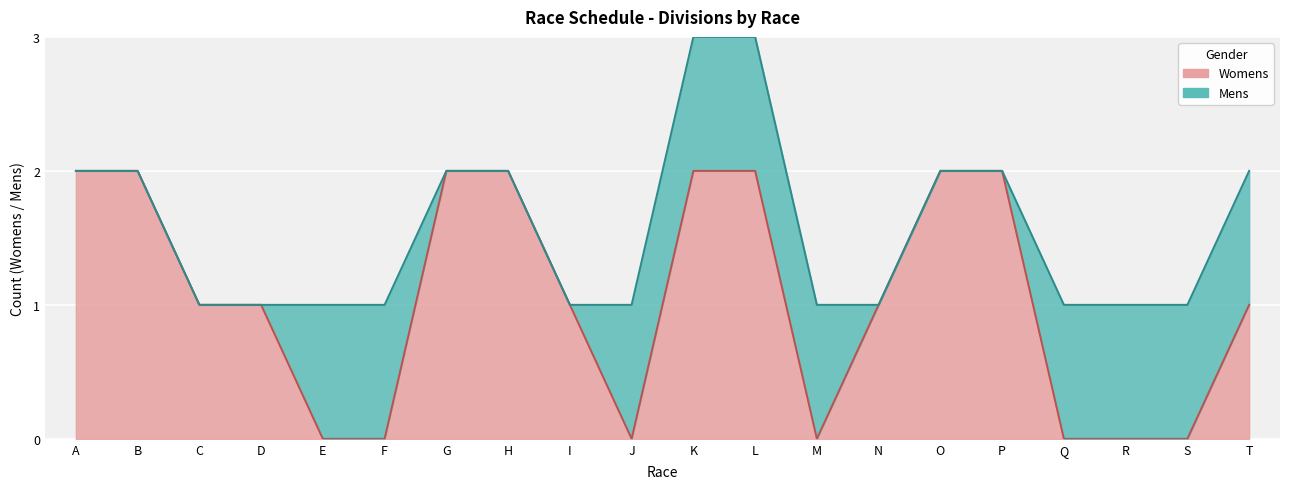

True or false: the data has more than 2 interior local peaks.

False